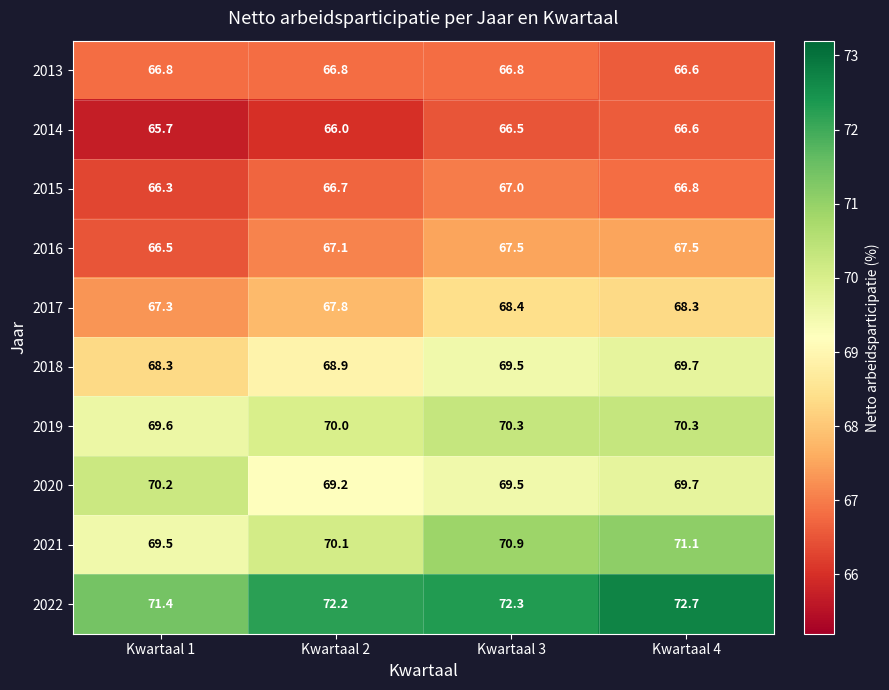

At which category does the chart reach its minimum across all series?

Kwartaal 1